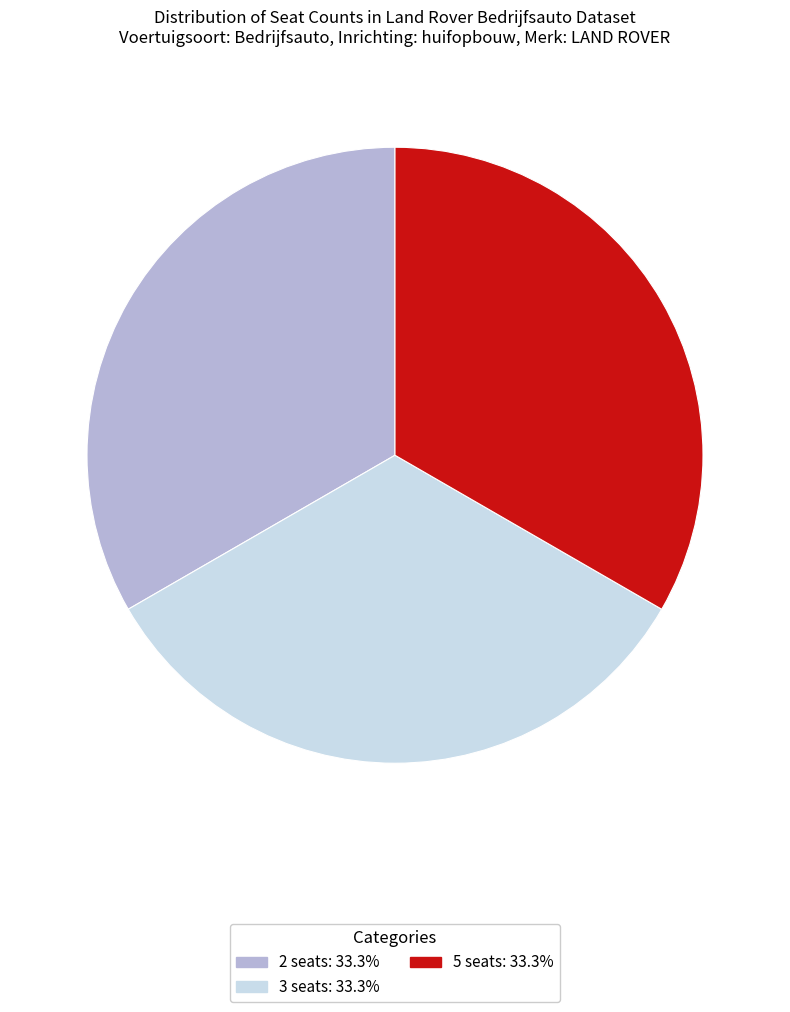

Does any single category account for the majority?

No